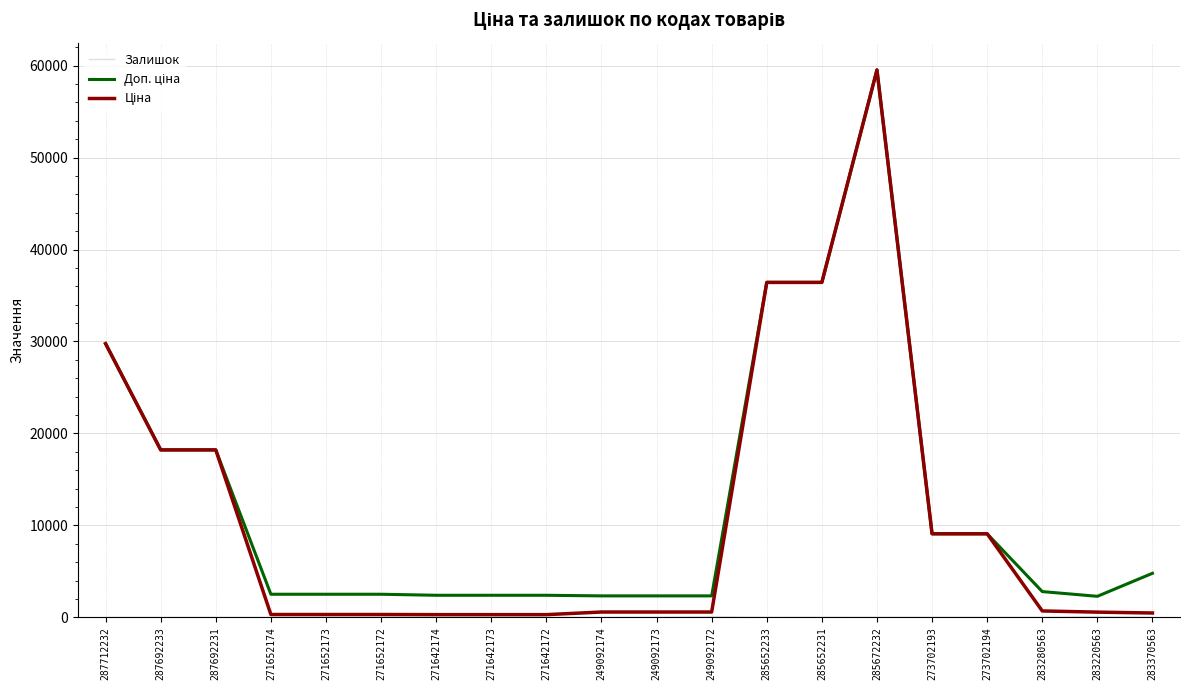

What is the maximum value shown in the chart?

59523.0